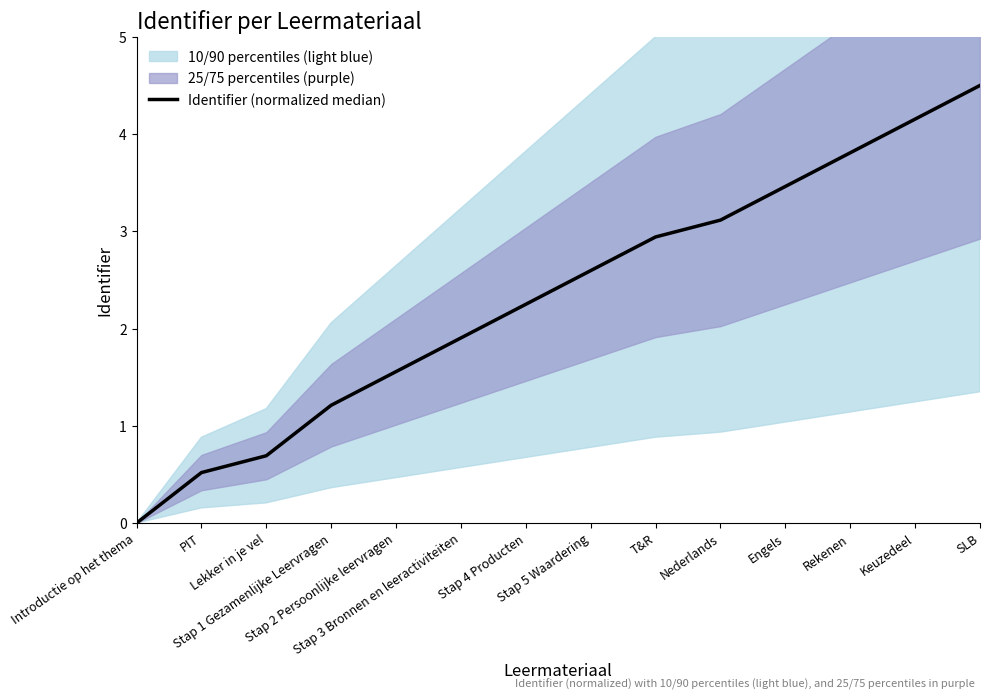

How many lines are shown in the chart?

1